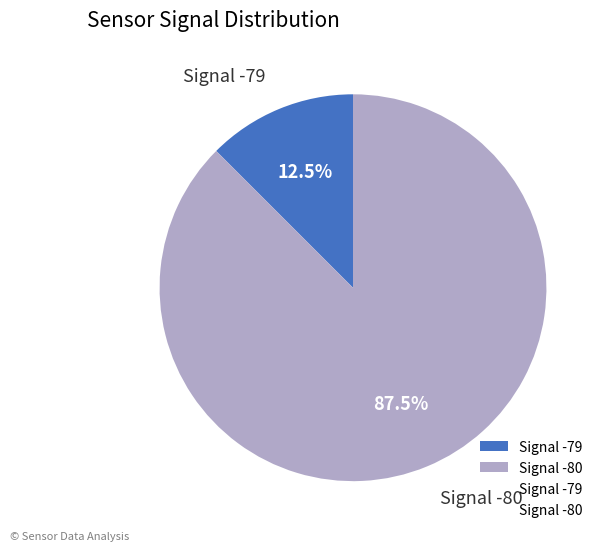

What is the majority slice?

Signal -80